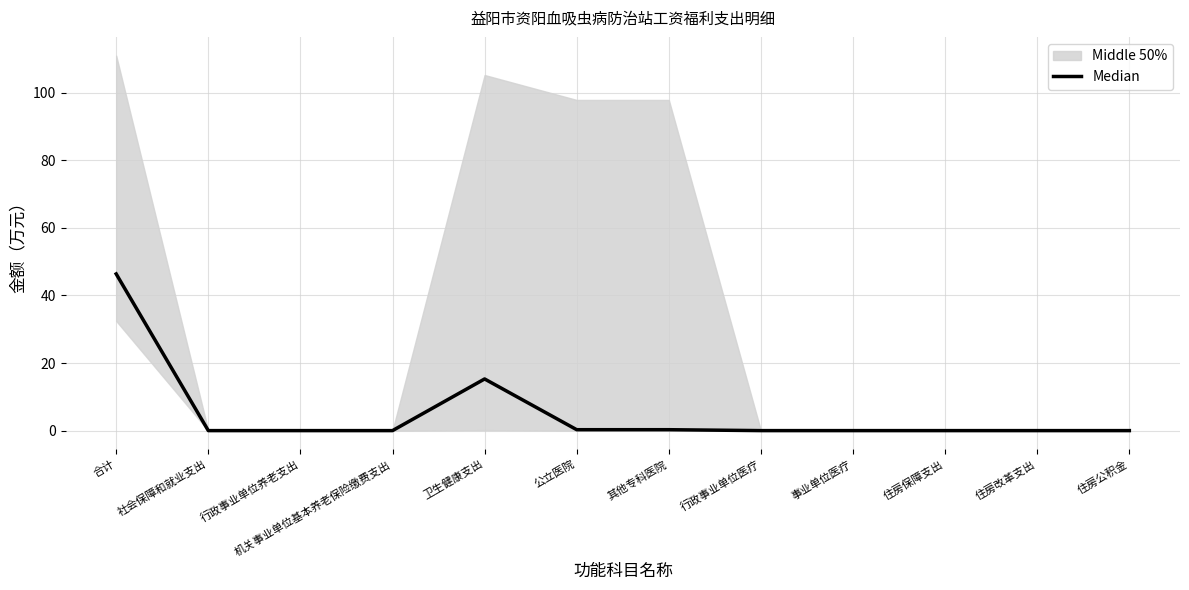

Does the chart display data point markers on the line(s)?

No